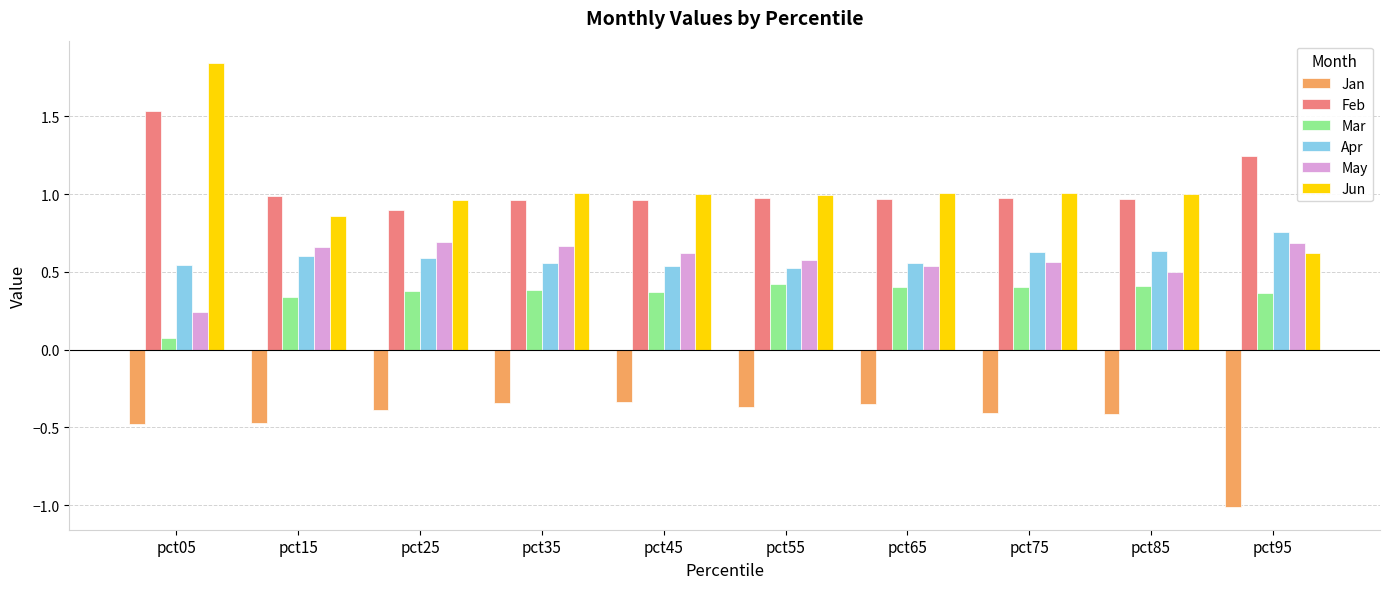

What is the sum of all Jun values?

10.3